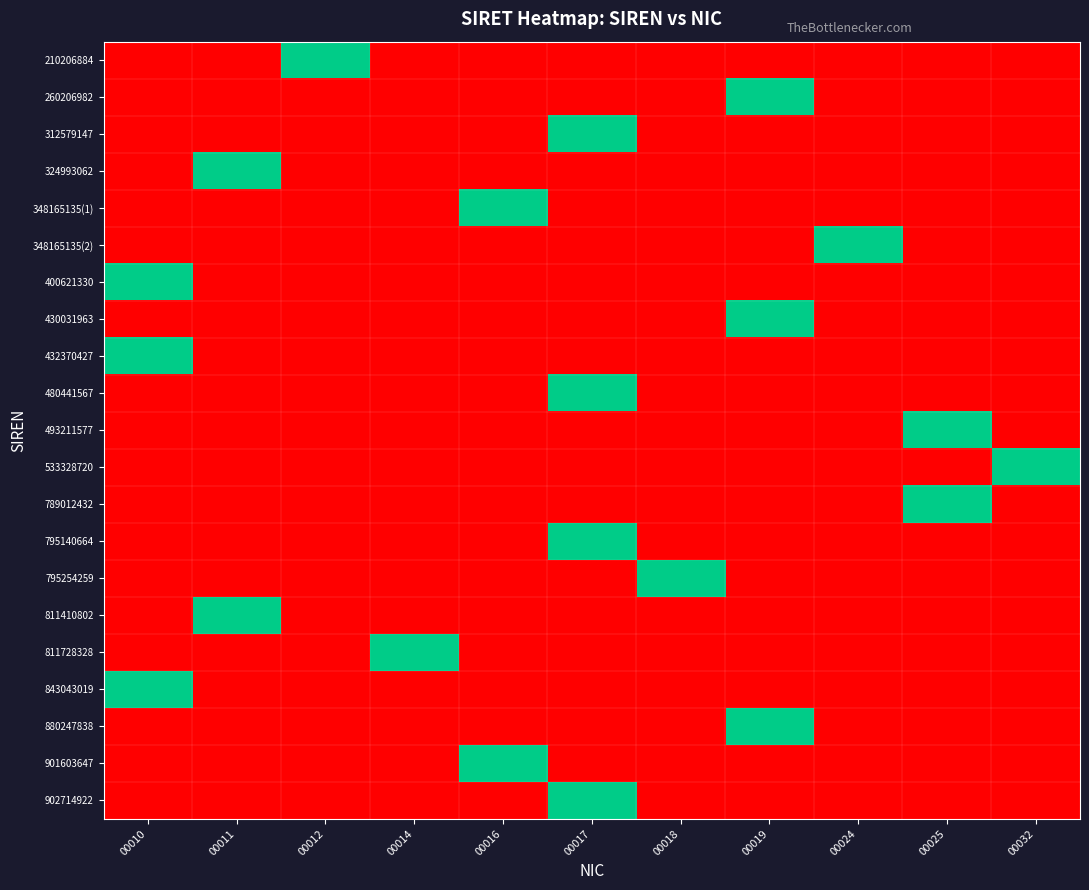

Reading left to right, extract all data points from this chart.

210206884: 00010=0	00011=0	00012=1	00014=0	00016=0	00017=0	00018=0	00019=0	00024=0	00025=0	00032=0
260206982: 00010=0	00011=0	00012=0	00014=0	00016=0	00017=0	00018=0	00019=1	00024=0	00025=0	00032=0
312579147: 00010=0	00011=0	00012=0	00014=0	00016=0	00017=1	00018=0	00019=0	00024=0	00025=0	00032=0
324993062: 00010=0	00011=1	00012=0	00014=0	00016=0	00017=0	00018=0	00019=0	00024=0	00025=0	00032=0
348165135(1): 00010=0	00011=0	00012=0	00014=0	00016=1	00017=0	00018=0	00019=0	00024=0	00025=0	00032=0
348165135(2): 00010=0	00011=0	00012=0	00014=0	00016=0	00017=0	00018=0	00019=0	00024=1	00025=0	00032=0
400621330: 00010=1	00011=0	00012=0	00014=0	00016=0	00017=0	00018=0	00019=0	00024=0	00025=0	00032=0
430031963: 00010=0	00011=0	00012=0	00014=0	00016=0	00017=0	00018=0	00019=1	00024=0	00025=0	00032=0
432370427: 00010=1	00011=0	00012=0	00014=0	00016=0	00017=0	00018=0	00019=0	00024=0	00025=0	00032=0
480441567: 00010=0	00011=0	00012=0	00014=0	00016=0	00017=1	00018=0	00019=0	00024=0	00025=0	00032=0
493211577: 00010=0	00011=0	00012=0	00014=0	00016=0	00017=0	00018=0	00019=0	00024=0	00025=1	00032=0
533328720: 00010=0	00011=0	00012=0	00014=0	00016=0	00017=0	00018=0	00019=0	00024=0	00025=0	00032=1
789012432: 00010=0	00011=0	00012=0	00014=0	00016=0	00017=0	00018=0	00019=0	00024=0	00025=1	00032=0
795140664: 00010=0	00011=0	00012=0	00014=0	00016=0	00017=1	00018=0	00019=0	00024=0	00025=0	00032=0
795254259: 00010=0	00011=0	00012=0	00014=0	00016=0	00017=0	00018=1	00019=0	00024=0	00025=0	00032=0
811410802: 00010=0	00011=1	00012=0	00014=0	00016=0	00017=0	00018=0	00019=0	00024=0	00025=0	00032=0
811728328: 00010=0	00011=0	00012=0	00014=1	00016=0	00017=0	00018=0	00019=0	00024=0	00025=0	00032=0
843043019: 00010=1	00011=0	00012=0	00014=0	00016=0	00017=0	00018=0	00019=0	00024=0	00025=0	00032=0
880247838: 00010=0	00011=0	00012=0	00014=0	00016=0	00017=0	00018=0	00019=1	00024=0	00025=0	00032=0
901603647: 00010=0	00011=0	00012=0	00014=0	00016=1	00017=0	00018=0	00019=0	00024=0	00025=0	00032=0
902714922: 00010=0	00011=0	00012=0	00014=0	00016=0	00017=1	00018=0	00019=0	00024=0	00025=0	00032=0